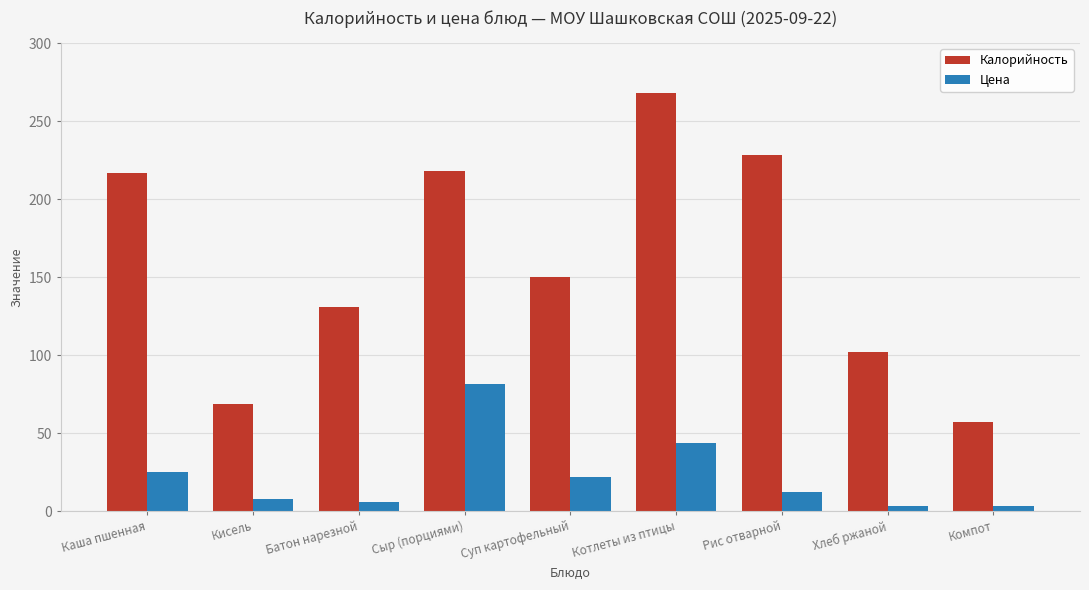

What is the greatest value displayed?

268.0